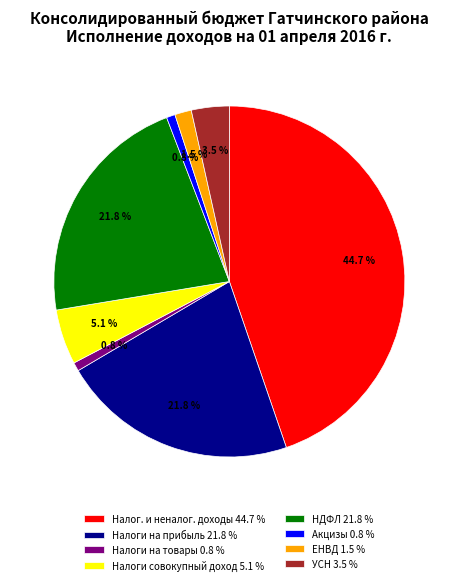

Between Налог. и неналог. доходы 44.7 % and Акцизы 0.8 %, which is larger?

Налог. и неналог. доходы 44.7 %